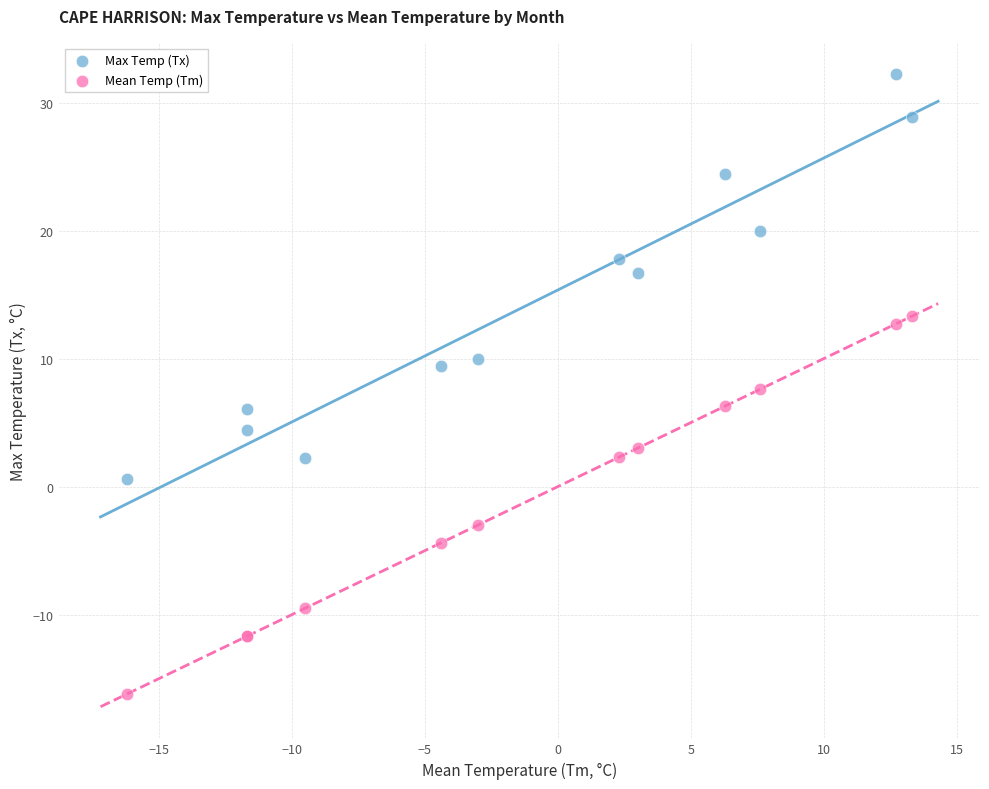

In the Max Temp (Tx) series, what Y value is closest to 16?

16.7